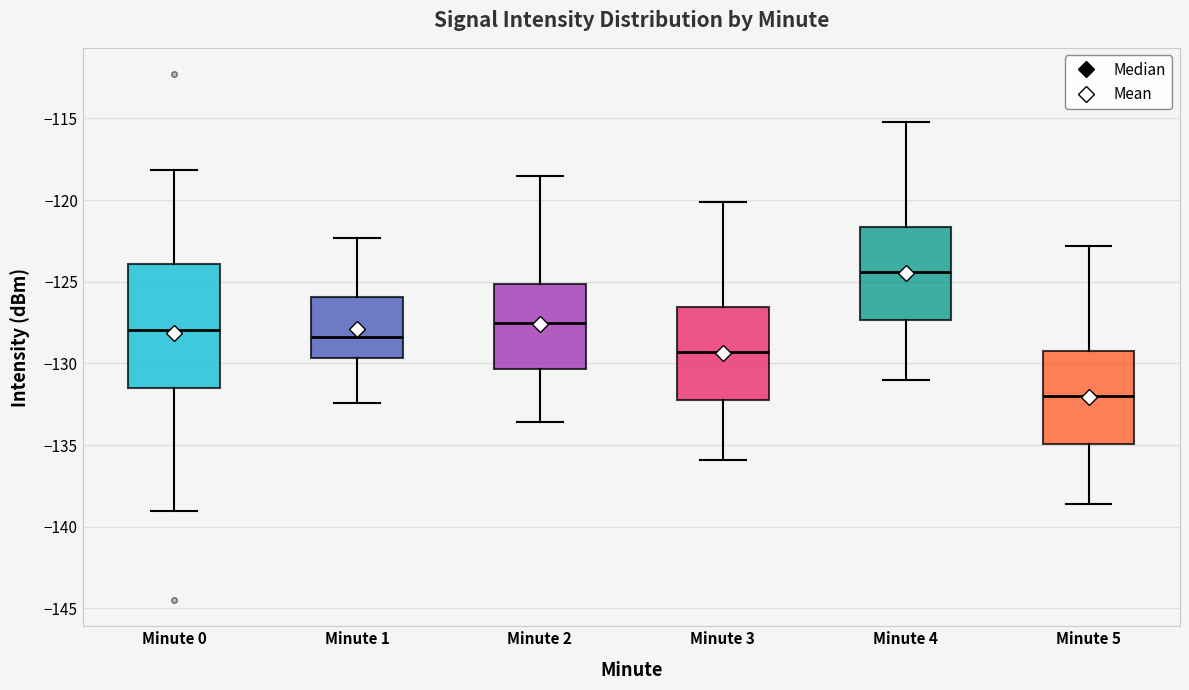

Which box's median line is the highest?

Minute 4